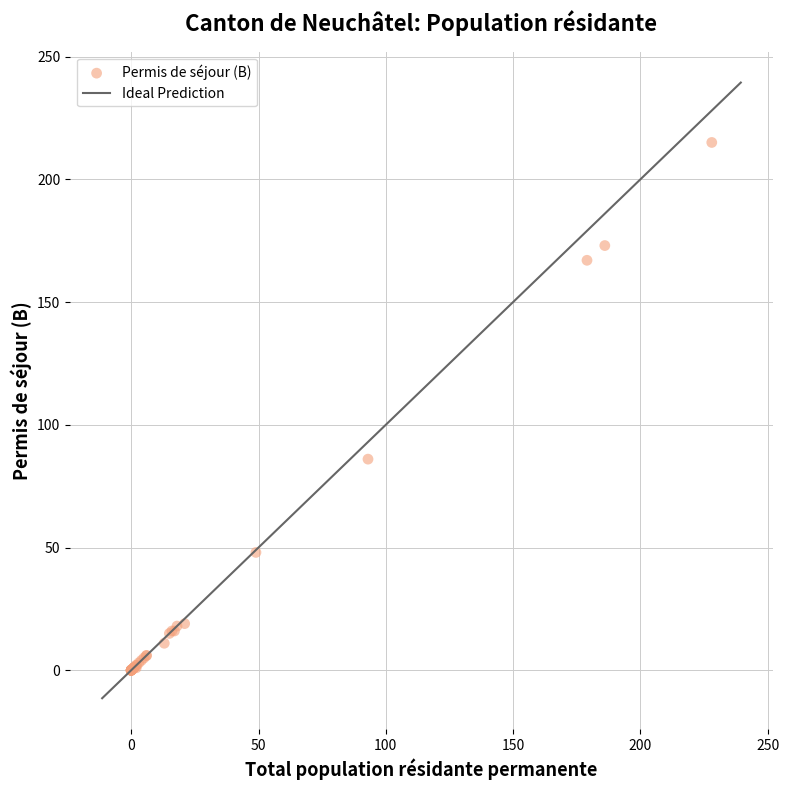

What Y value in the scatter plot is closest to 107?

86